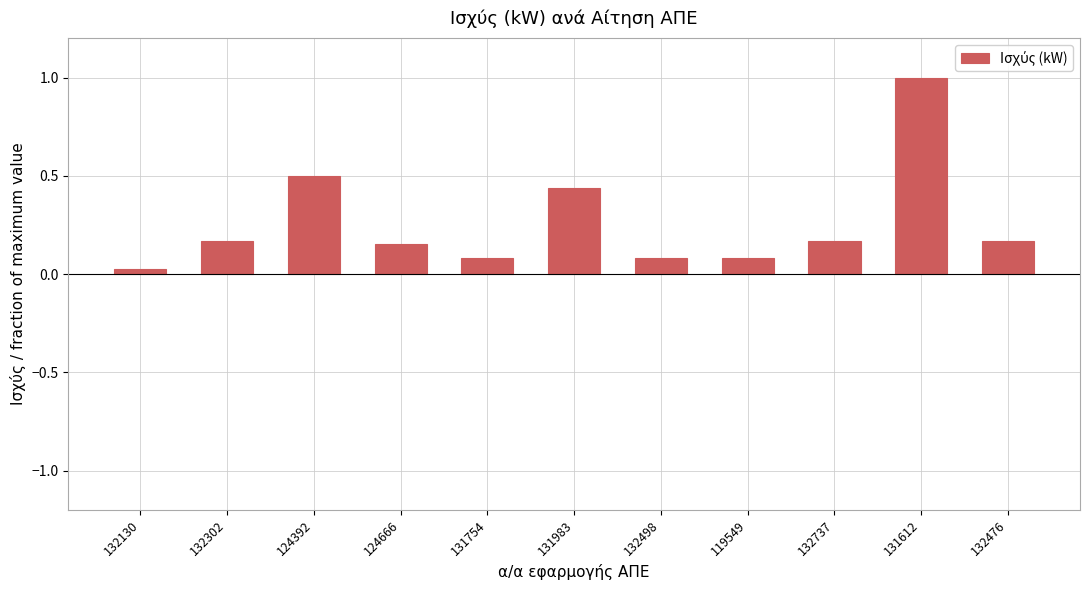

Where is the data nearest to the value 0?

132130